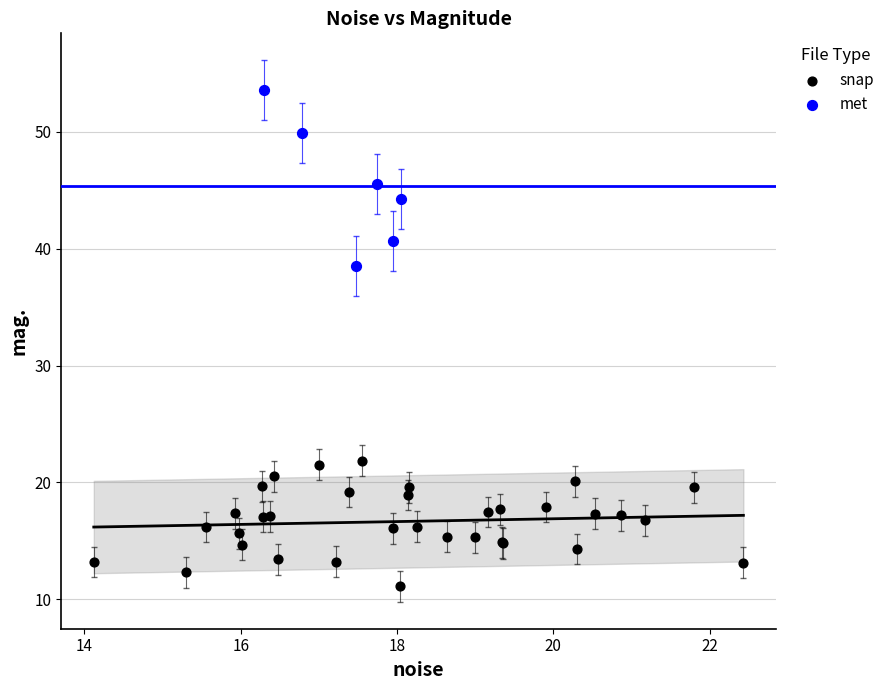

Which series has the widest spread of Y values?

met